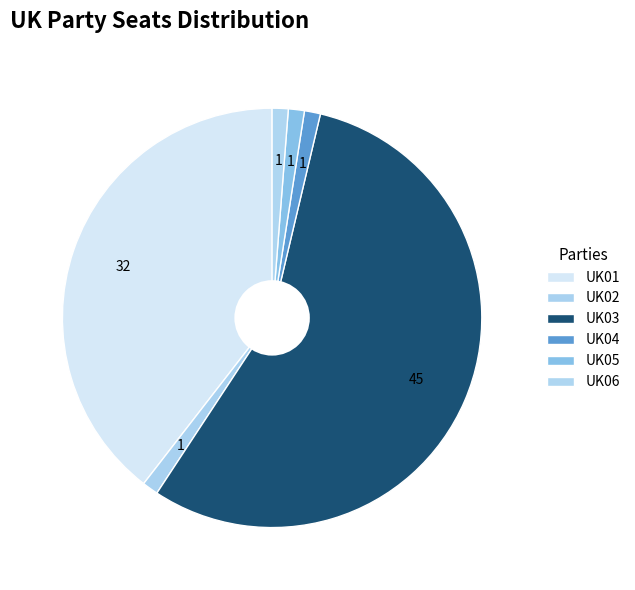

Rank the categories by value from highest to lowest.

UK03, UK01, UK02, UK04, UK05, UK06